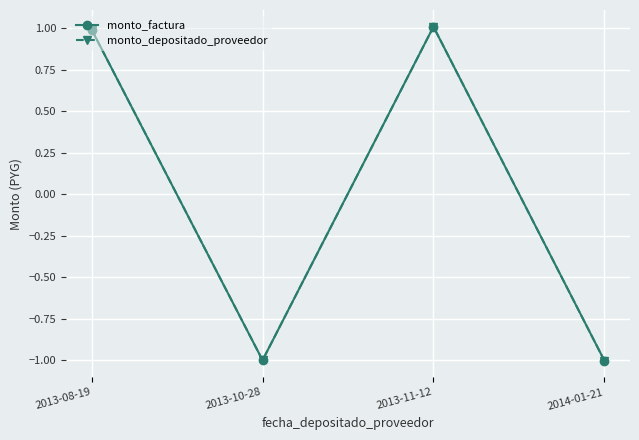

At which label does monto_depositado_proveedor first exceed 0?

2013-08-19